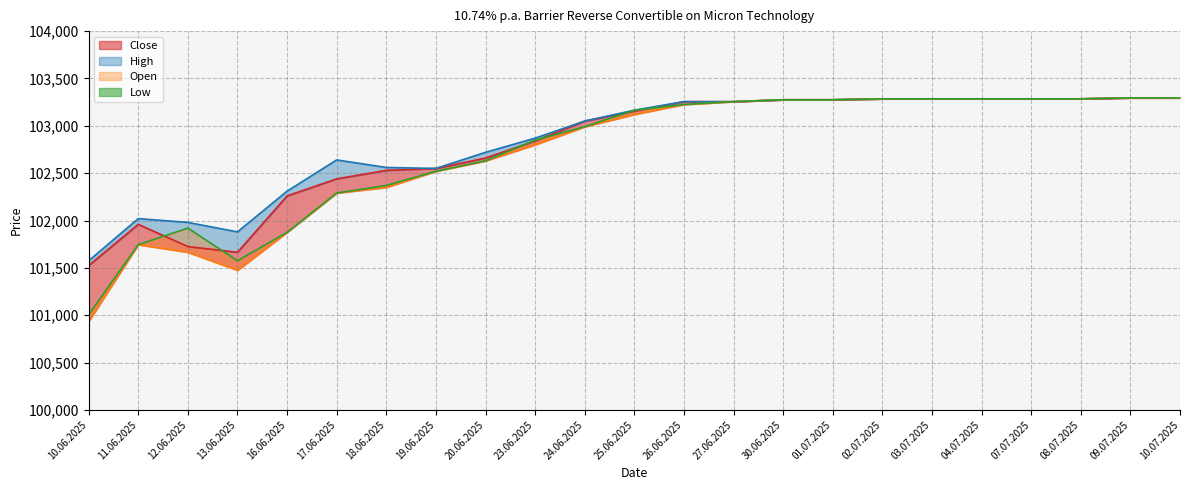

What position from the right is 18.06.2025?

17